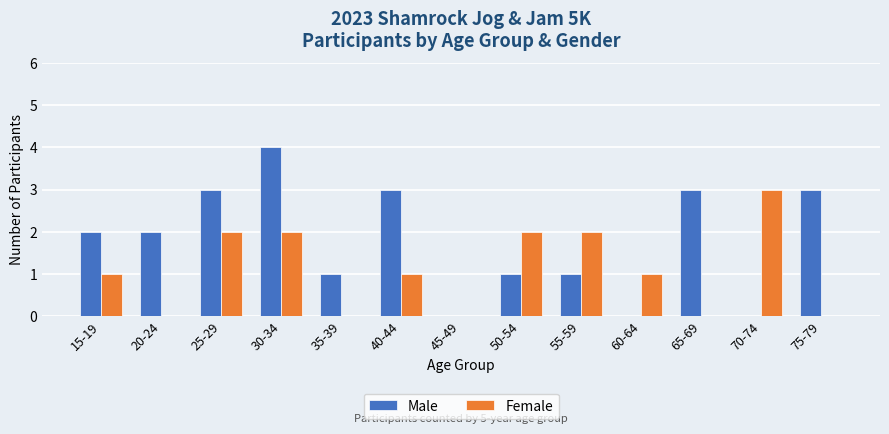

At which label does Female reach its peak?

70-74